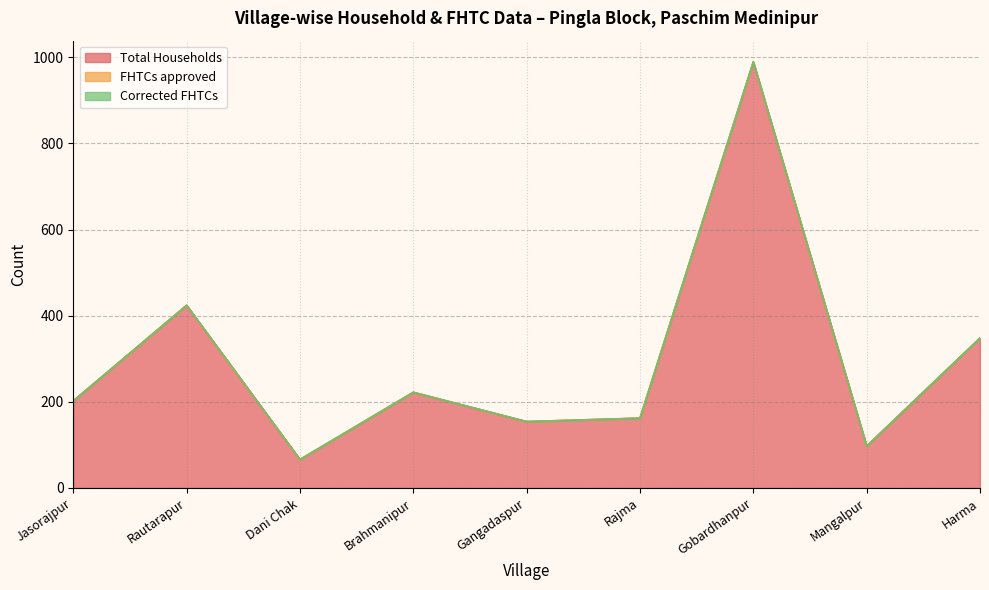

The value of FHTCs approved at Harma is 0. True or false?

True